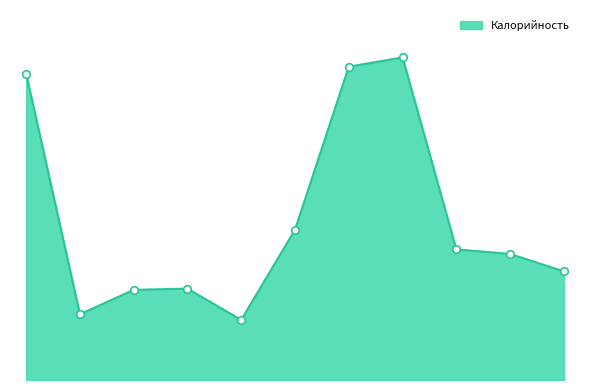

Is this an area chart (filled region under the line)?

Yes